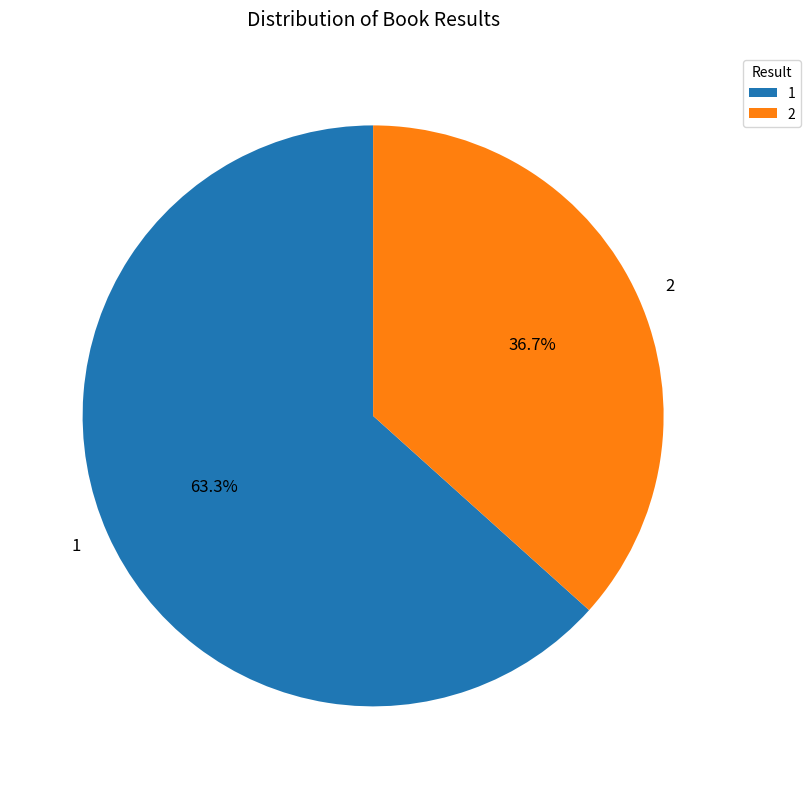

What is the total percentage of 1 and 2?

100.0%